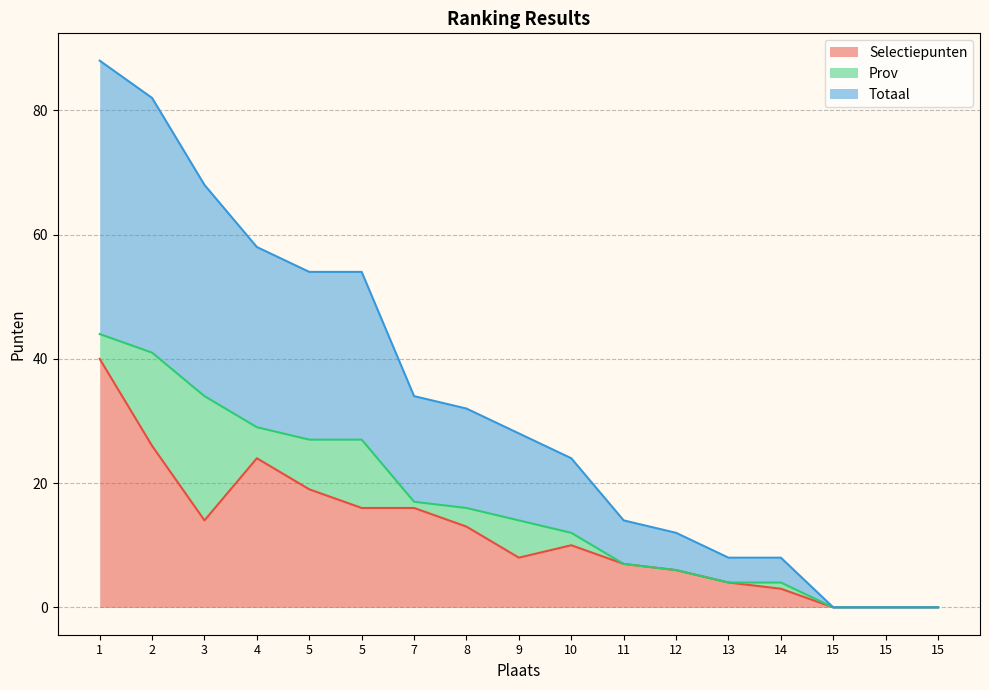

Where does the Totaal series first go above 14?

1